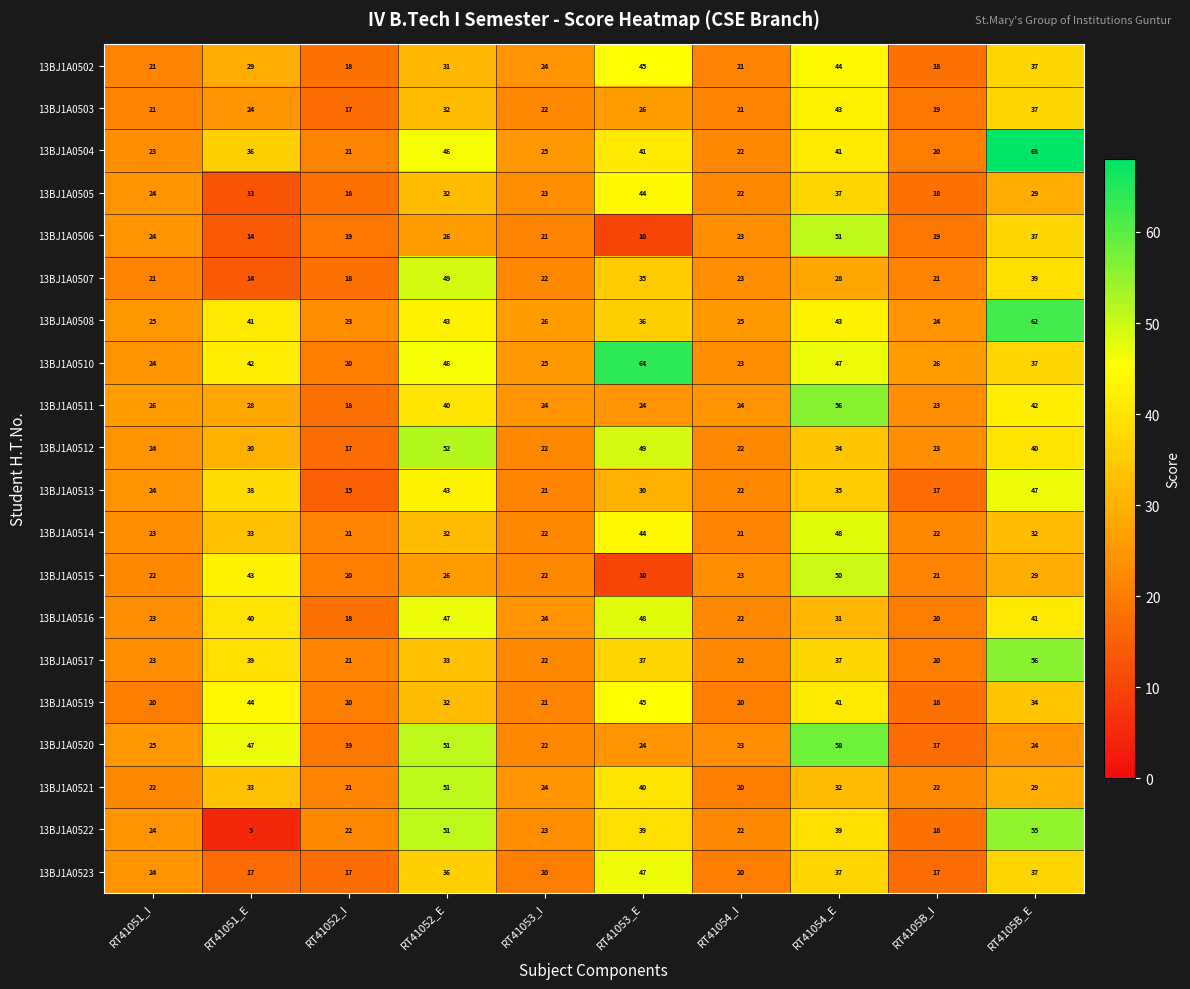

Read the 13BJ1A0503 value at RT41054_E, to the nearest 5.

45